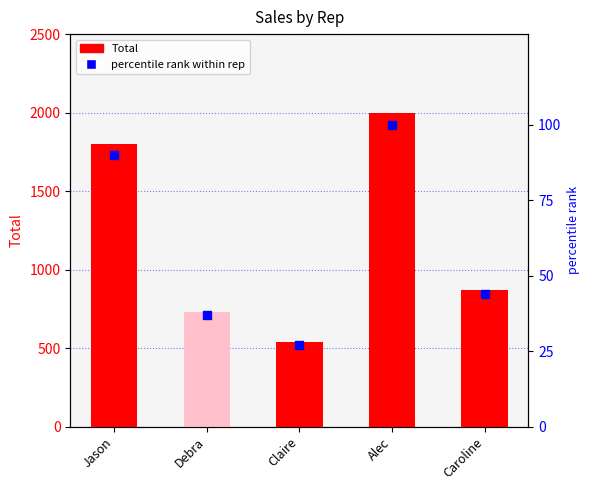

What is the difference between the Total values at Alec and Debra?

1265